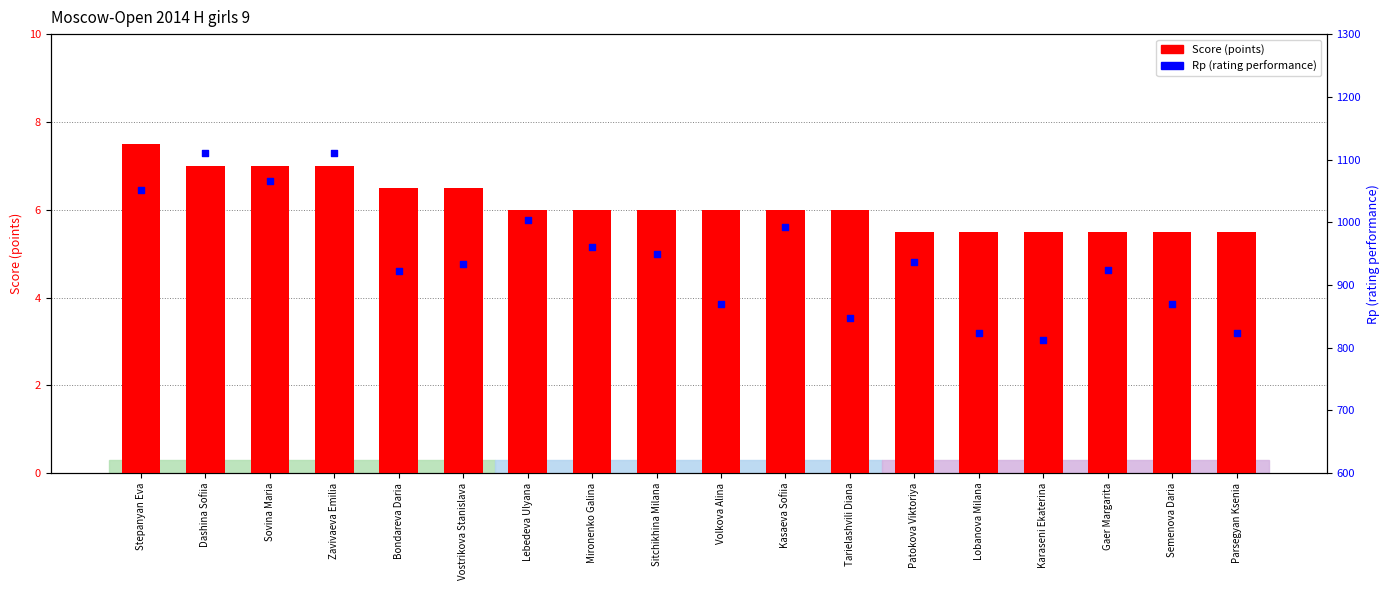

Which series reaches the minimum Y coordinate?

Score